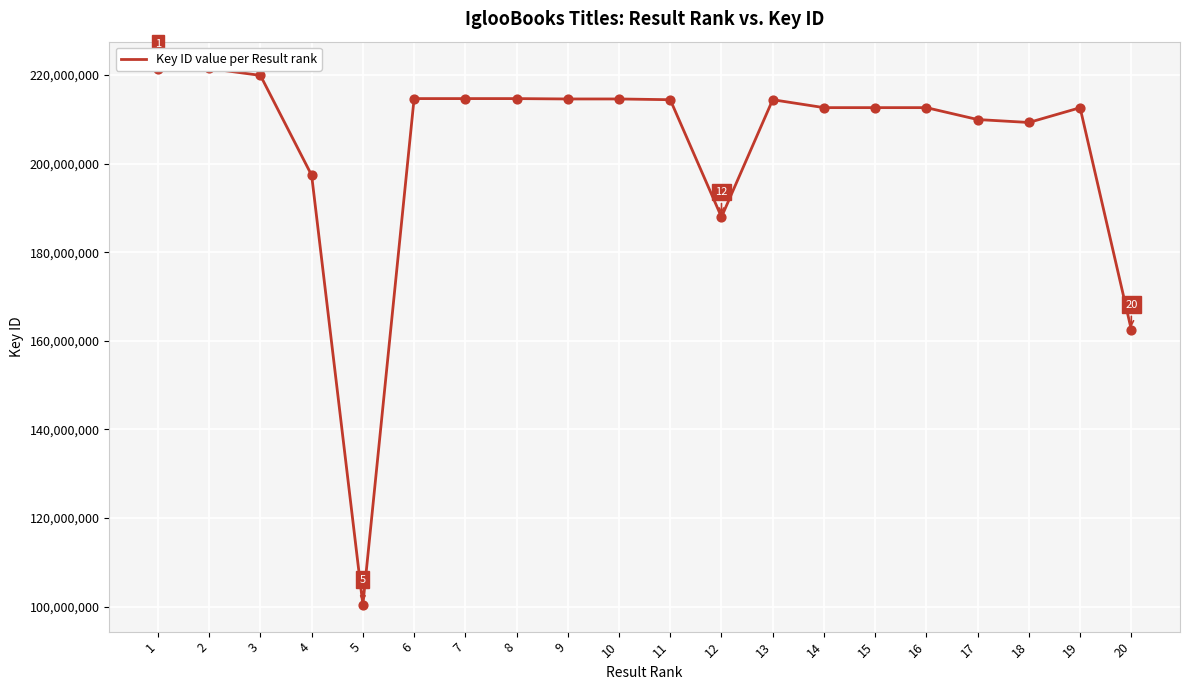

Which has a higher value, 15 or 20?

15